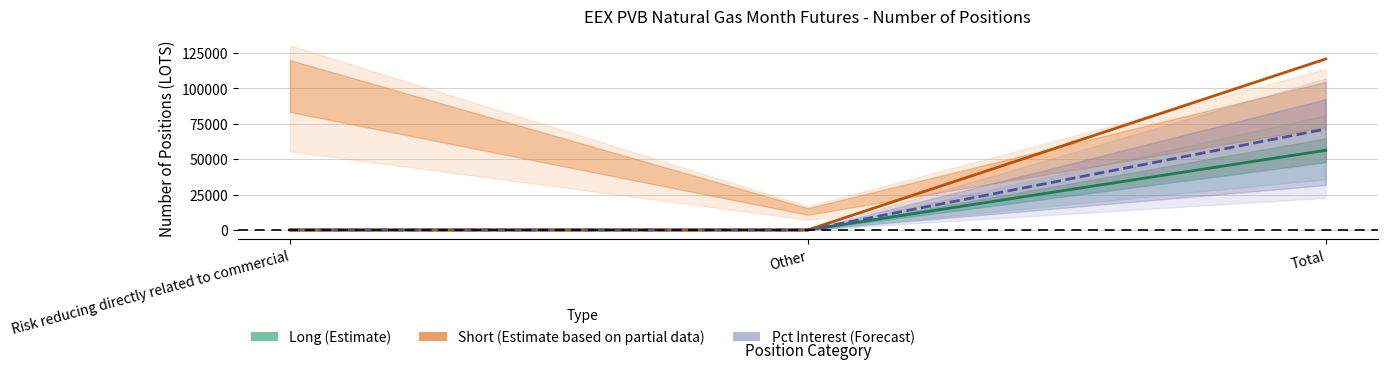

Reading left to right, what are all the values shown in this chart?

Long (Estimate): 0	0	56262
Short (Estimate based on partial data): 0	0	120742
Pct Interest (Forecast): 0	0	71245